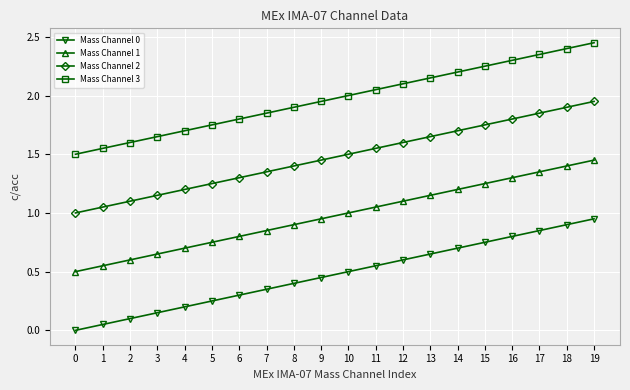

Rank the series by their maximum value, from highest to lowest.

Mass Channel 3, Mass Channel 2, Mass Channel 1, Mass Channel 0